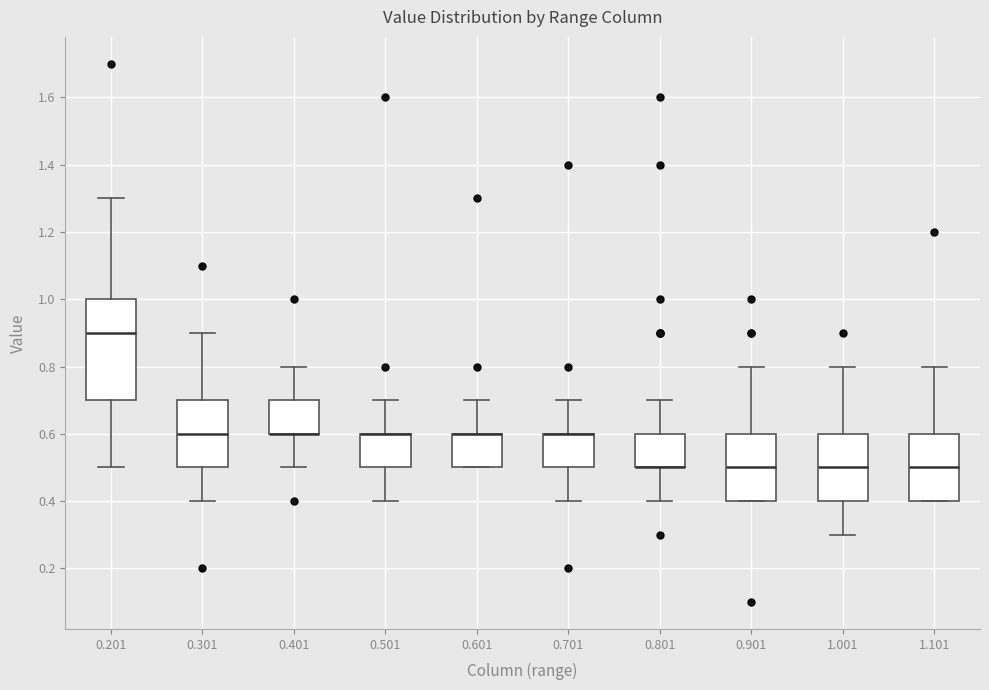

Which box is the tallest, from its lower edge to its upper edge?

0.201